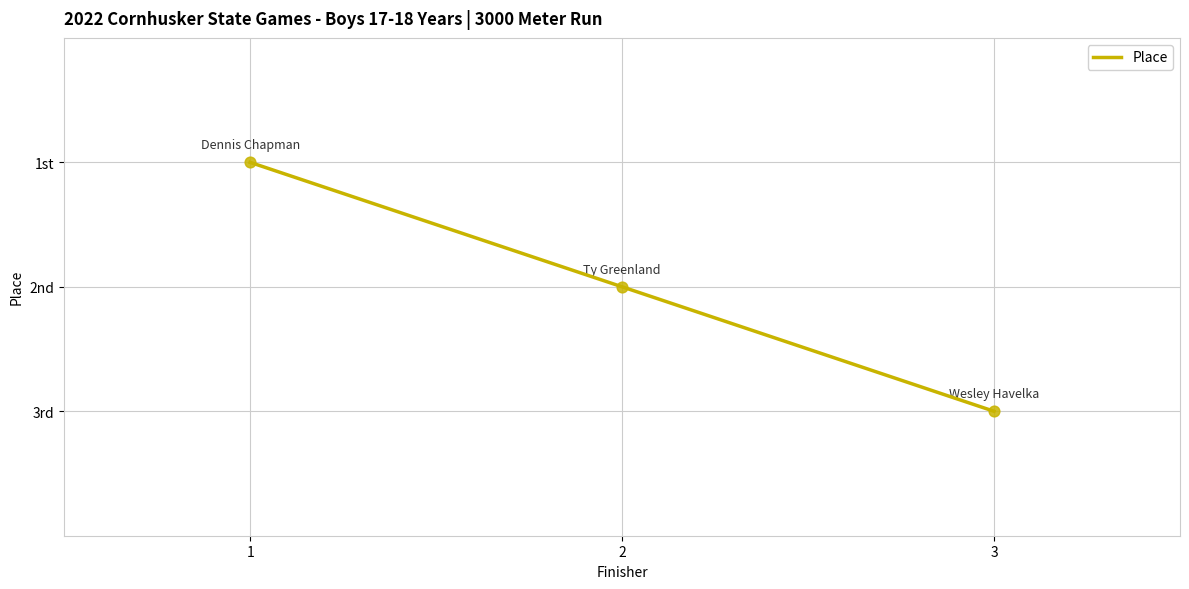

What is the change in value from 1 to 2?

+1